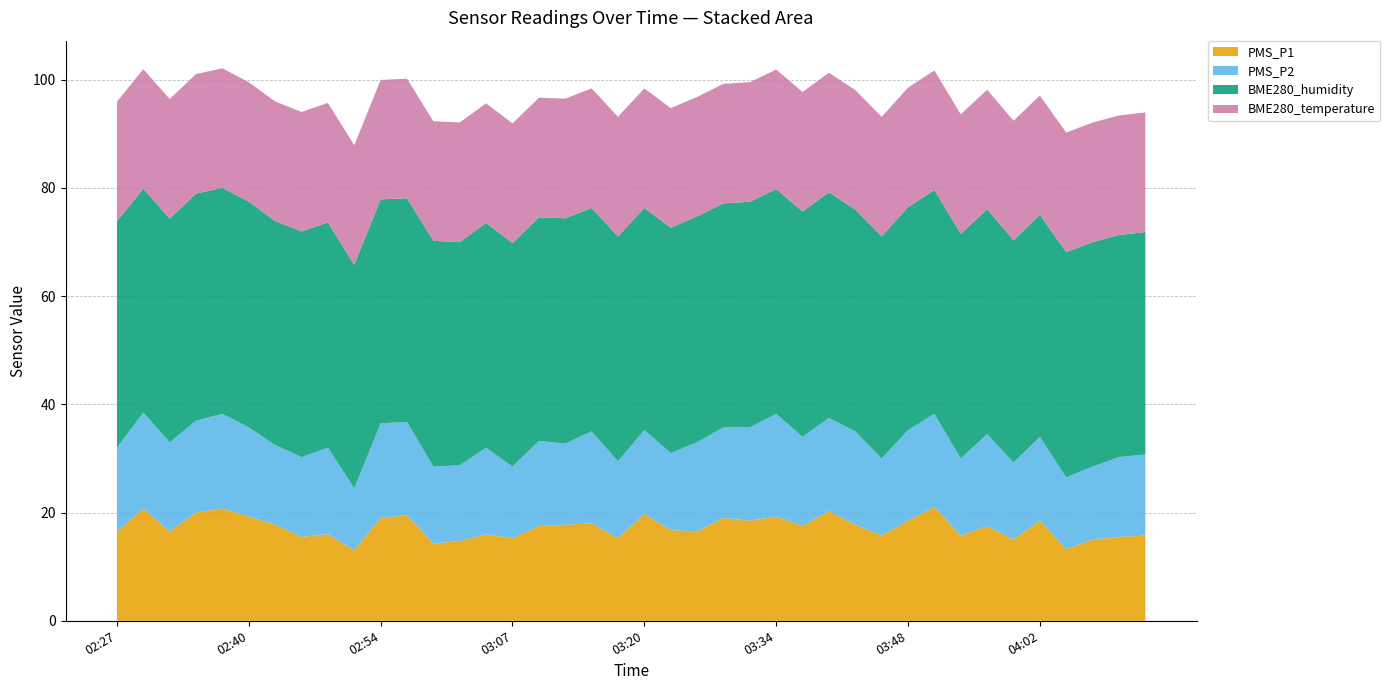

Reading left to right, extract all data points from this chart.

PMS_P1: 16.5	20.8	16.5	20.0	20.8	19.2	17.8	15.5	16.0	13.0	19.0	19.5	14.2	14.8	16.0	15.2	17.5	17.8	18.0	15.2	19.8	16.8	16.5	19.0	18.5	19.2	17.5	20.2	17.8	15.8	18.5	21.0	15.8	17.5	15.0	18.5	13.2	15.0	15.5	15.8
PMS_P2: 15.5	17.8	16.5	17.0	17.5	16.5	14.8	14.8	16.0	11.5	17.5	17.2	14.2	14.0	16.0	13.2	15.8	15.0	17.0	14.2	15.5	14.2	16.5	16.8	17.2	19.0	16.5	17.2	17.2	14.2	16.8	17.2	14.2	17.0	14.2	15.5	13.2	13.5	14.8	15.0
BME280_humidity: 41.9	41.4	41.3	42.0	41.8	41.7	41.4	41.7	41.6	41.3	41.4	41.3	41.7	41.2	41.5	41.3	41.3	41.6	41.3	41.5	41.0	41.6	41.8	41.4	41.7	41.5	41.6	41.7	41.0	41.0	41.2	41.4	41.5	41.6	41.1	41.0	41.6	41.5	41.0	41.1
BME280_temperature: 22.1	22.1	22.1	22.1	22.1	22.1	22.1	22.1	22.1	22.1	22.1	22.1	22.1	22.1	22.1	22.1	22.1	22.1	22.1	22.1	22.1	22.1	22.1	22.1	22.1	22.1	22.1	22.1	22.1	22.1	22.1	22.1	22.1	22.1	22.1	22.1	22.1	22.1	22.1	22.1